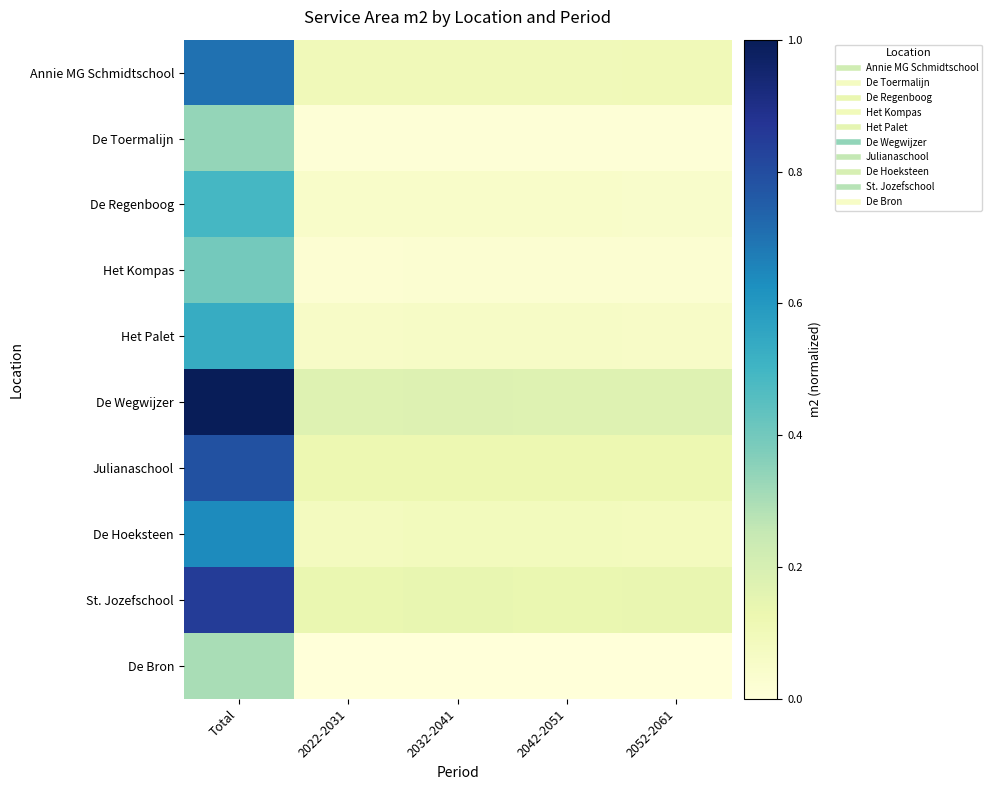

Reading right to left, list all the values displayed in this chart.

Annie MG Schmidtschool: 2052-2061=0.1	2042-2051=0.1	2032-2041=0.1	2022-2031=0.1	Total=0.7
De Toermalijn: 2052-2061=0.0	2042-2051=0.0	2032-2041=0.0	2022-2031=0.0	Total=0.3
De Regenboog: 2052-2061=0.0	2042-2051=0.0	2032-2041=0.0	2022-2031=0.0	Total=0.5
Het Kompas: 2052-2061=0.0	2042-2051=0.0	2032-2041=0.0	2022-2031=0.0	Total=0.4
Het Palet: 2052-2061=0.1	2042-2051=0.1	2032-2041=0.1	2022-2031=0.1	Total=0.5
De Wegwijzer: 2052-2061=0.2	2042-2051=0.2	2032-2041=0.2	2022-2031=0.2	Total=1.0
Julianaschool: 2052-2061=0.1	2042-2051=0.1	2032-2041=0.1	2022-2031=0.1	Total=0.8
De Hoeksteen: 2052-2061=0.1	2042-2051=0.1	2032-2041=0.1	2022-2031=0.1	Total=0.6
St. Jozefschool: 2052-2061=0.1	2042-2051=0.1	2032-2041=0.1	2022-2031=0.1	Total=0.9
De Bron: 2052-2061=0.0	2042-2051=0.0	2032-2041=0.0	2022-2031=0.0	Total=0.3